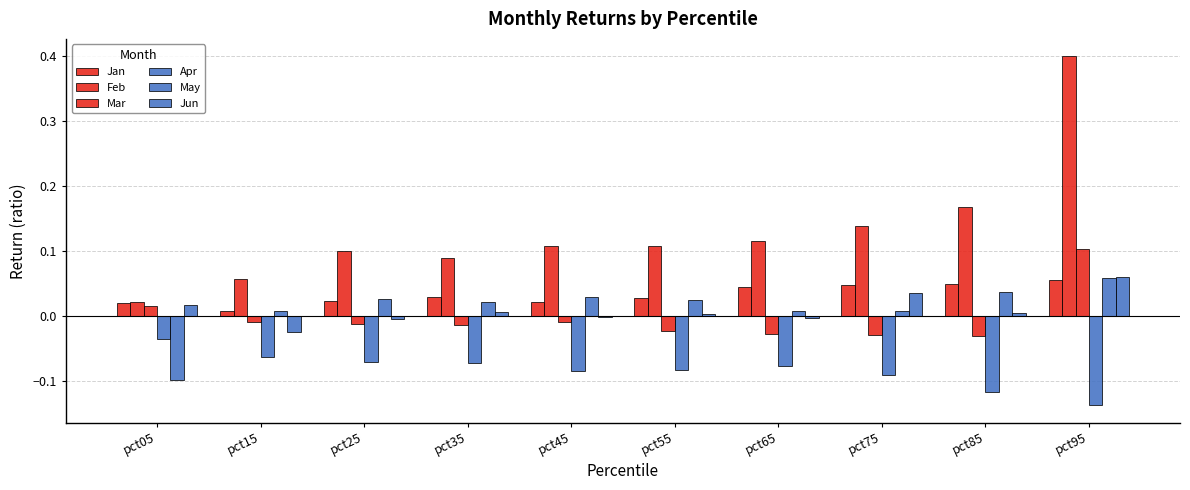

What is the average value of the Apr series?

-0.1